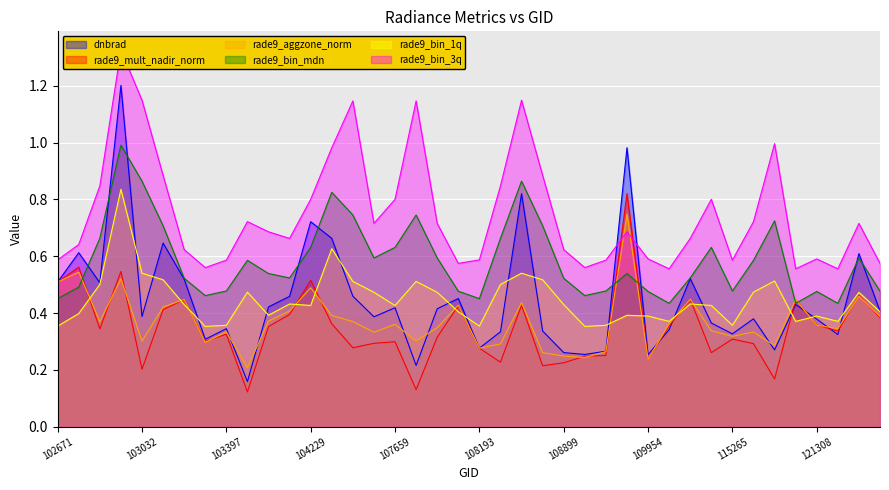

Count the number of categories in the chart.

40